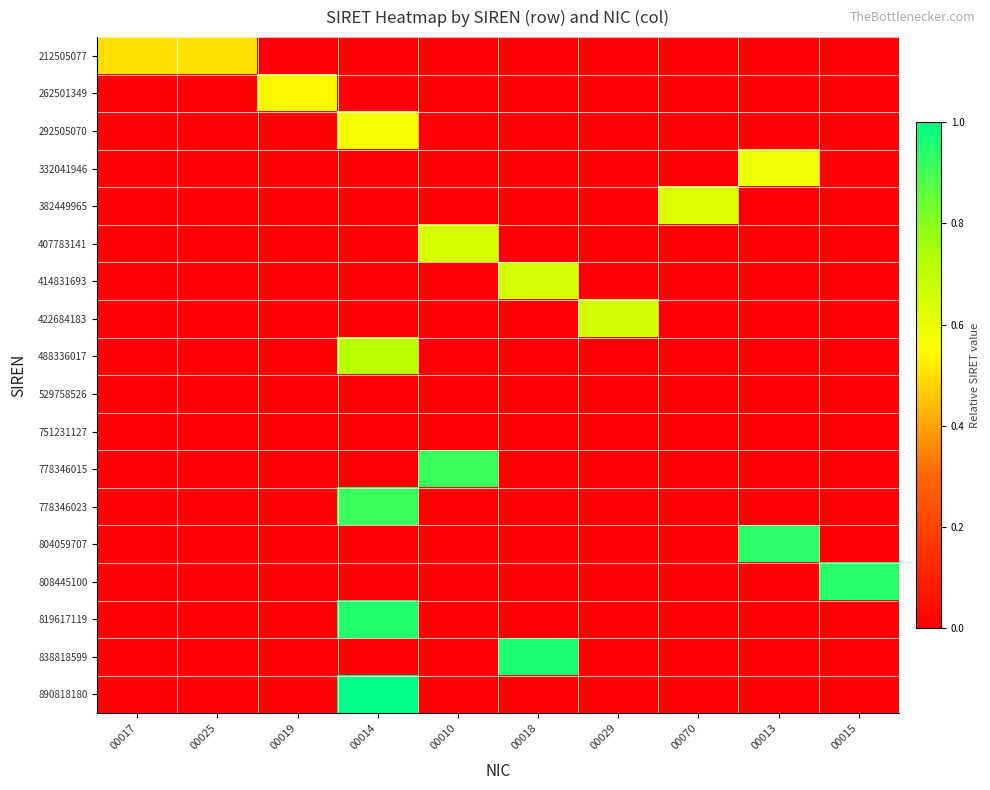

Reading left to right, transcribe all the data shown in this chart.

212505077: 00017=0.5	00025=0.5	00019=0.0	00014=0.0	00010=0.0	00018=0.0	00029=0.0	00070=0.0	00013=0.0	00015=0.0
262501349: 00017=0.0	00025=0.0	00019=0.5	00014=0.0	00010=0.0	00018=0.0	00029=0.0	00070=0.0	00013=0.0	00015=0.0
292505070: 00017=0.0	00025=0.0	00019=0.0	00014=0.6	00010=0.0	00018=0.0	00029=0.0	00070=0.0	00013=0.0	00015=0.0
332041946: 00017=0.0	00025=0.0	00019=0.0	00014=0.0	00010=0.0	00018=0.0	00029=0.0	00070=0.0	00013=0.6	00015=0.0
382449965: 00017=0.0	00025=0.0	00019=0.0	00014=0.0	00010=0.0	00018=0.0	00029=0.0	00070=0.6	00013=0.0	00015=0.0
407783141: 00017=0.0	00025=0.0	00019=0.0	00014=0.0	00010=0.6	00018=0.0	00029=0.0	00070=0.0	00013=0.0	00015=0.0
414831693: 00017=0.0	00025=0.0	00019=0.0	00014=0.0	00010=0.0	00018=0.6	00029=0.0	00070=0.0	00013=0.0	00015=0.0
422684183: 00017=0.0	00025=0.0	00019=0.0	00014=0.0	00010=0.0	00018=0.0	00029=0.7	00070=0.0	00013=0.0	00015=0.0
488336017: 00017=0.0	00025=0.0	00019=0.0	00014=0.7	00010=0.0	00018=0.0	00029=0.0	00070=0.0	00013=0.0	00015=0.0
529758526: 00017=0.0	00025=0.0	00019=0.0	00014=0.0	00010=0.0	00018=0.0	00029=0.0	00070=0.0	00013=0.0	00015=0.0
751231127: 00017=0.0	00025=0.0	00019=0.0	00014=0.0	00010=0.0	00018=0.0	00029=0.0	00070=0.0	00013=0.0	00015=0.0
778346015: 00017=0.0	00025=0.0	00019=0.0	00014=0.0	00010=0.9	00018=0.0	00029=0.0	00070=0.0	00013=0.0	00015=0.0
778346023: 00017=0.0	00025=0.0	00019=0.0	00014=0.9	00010=0.0	00018=0.0	00029=0.0	00070=0.0	00013=0.0	00015=0.0
804059707: 00017=0.0	00025=0.0	00019=0.0	00014=0.0	00010=0.0	00018=0.0	00029=0.0	00070=0.0	00013=0.9	00015=0.0
808445100: 00017=0.0	00025=0.0	00019=0.0	00014=0.0	00010=0.0	00018=0.0	00029=0.0	00070=0.0	00013=0.0	00015=0.9
819617119: 00017=0.0	00025=0.0	00019=0.0	00014=0.9	00010=0.0	00018=0.0	00029=0.0	00070=0.0	00013=0.0	00015=0.0
838818599: 00017=0.0	00025=0.0	00019=0.0	00014=0.0	00010=0.0	00018=1.0	00029=0.0	00070=0.0	00013=0.0	00015=0.0
890818180: 00017=0.0	00025=0.0	00019=0.0	00014=1.0	00010=0.0	00018=0.0	00029=0.0	00070=0.0	00013=0.0	00015=0.0